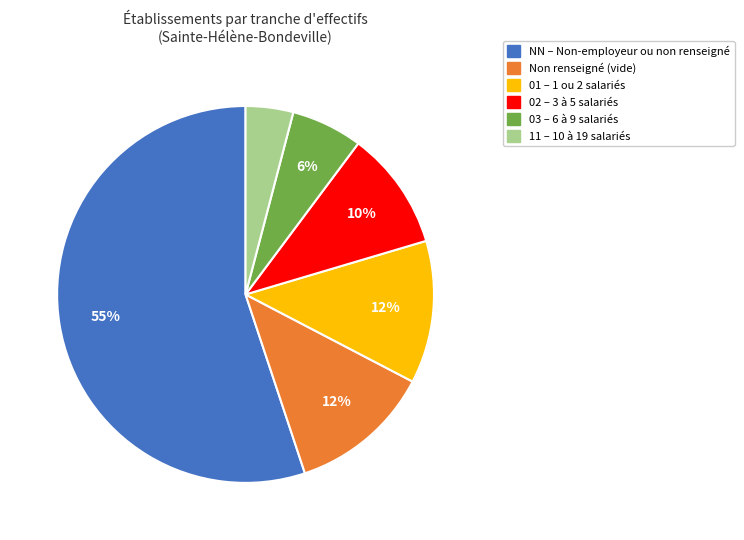

How many segments does this pie chart have?

6